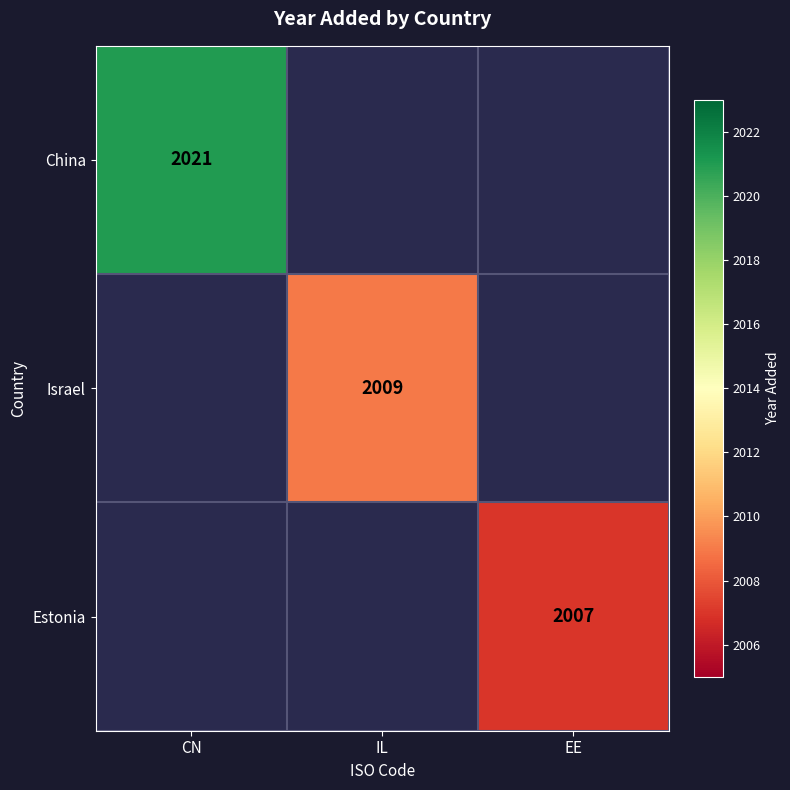

Is it true that China equals 2021 at CN?

True